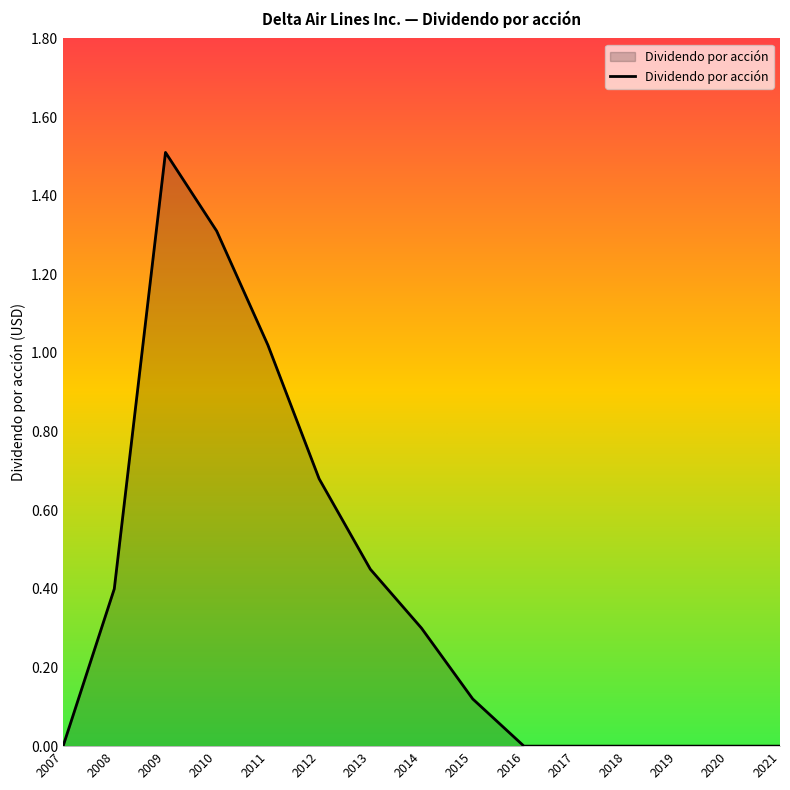

The value at 2014 is 0.1. True or false?

False